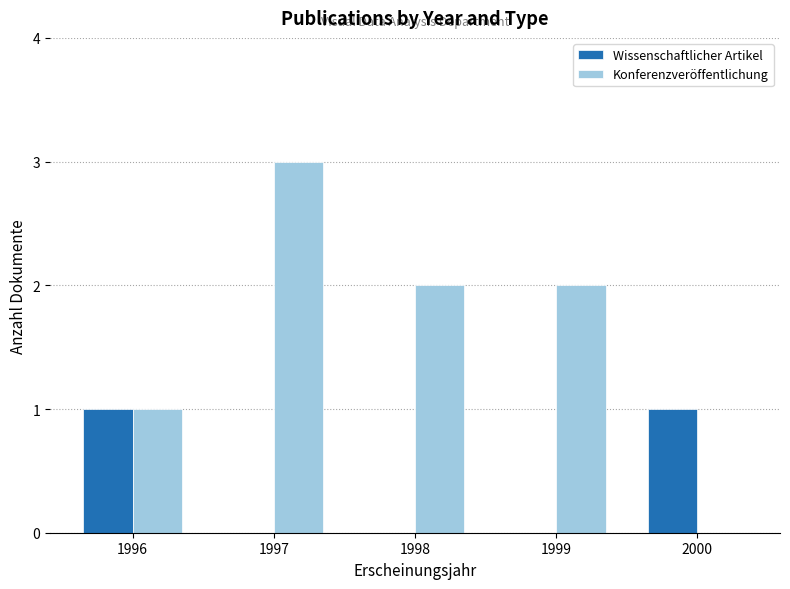

Which series has the largest total across all categories?

Konferenzveröffentlichung